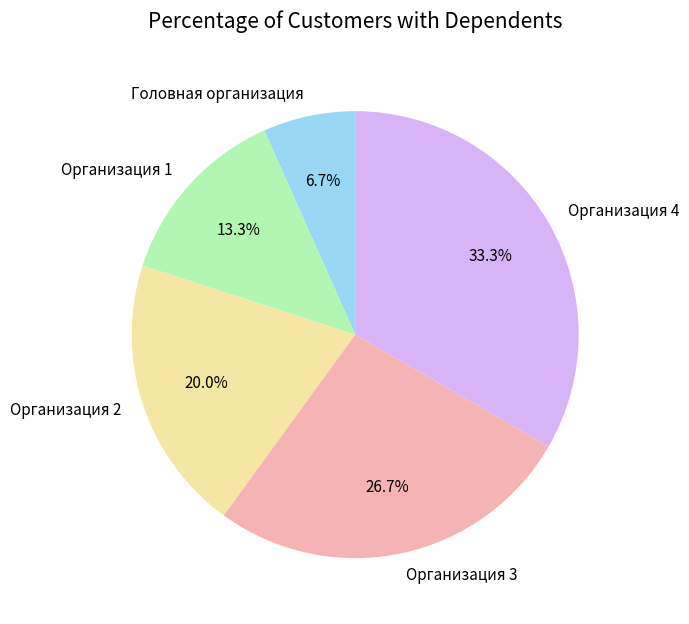

To the nearest percent, what is the average slice percentage?

20%